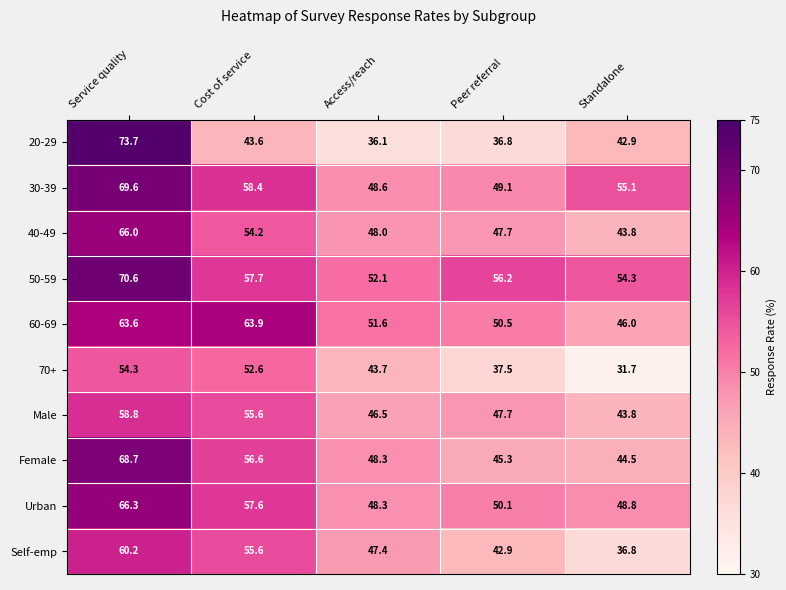

The Male series shows 46.5 at Access/reach. True or false?

True